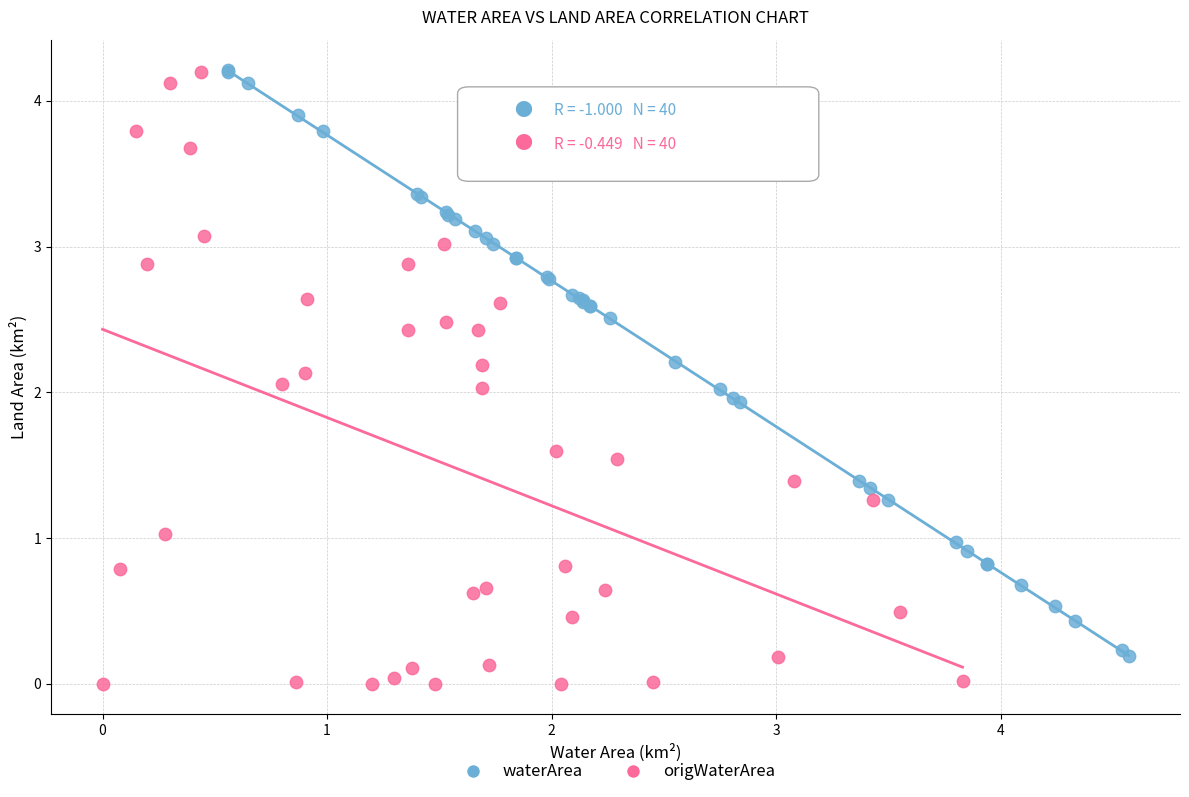

Which series contains the lowest Y value?

origWaterArea